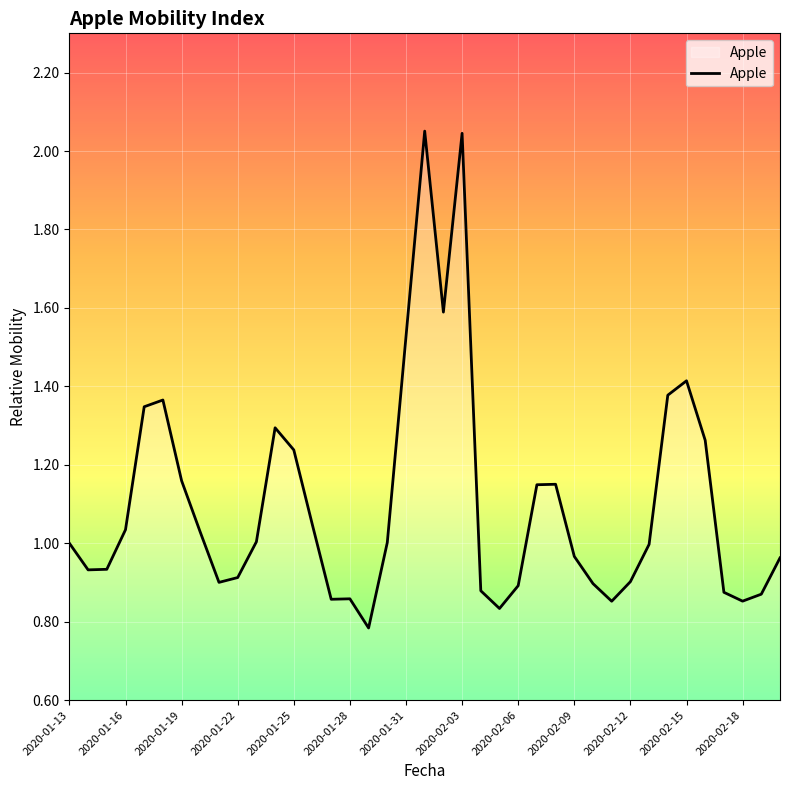

The value at 2020-01-16 is 0.3. True or false?

False